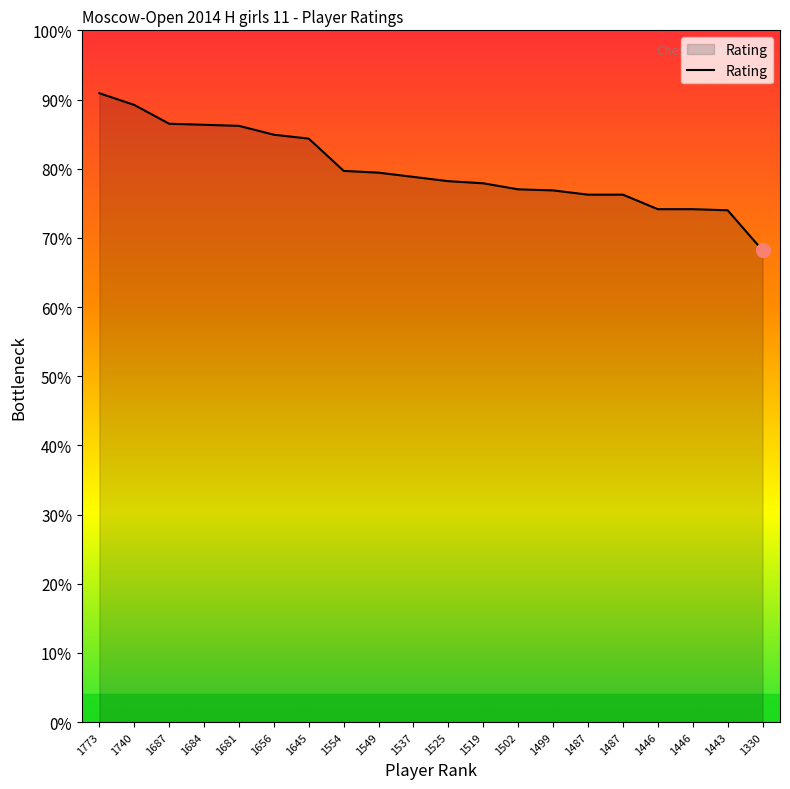

Does the chart have visible grid lines?

No